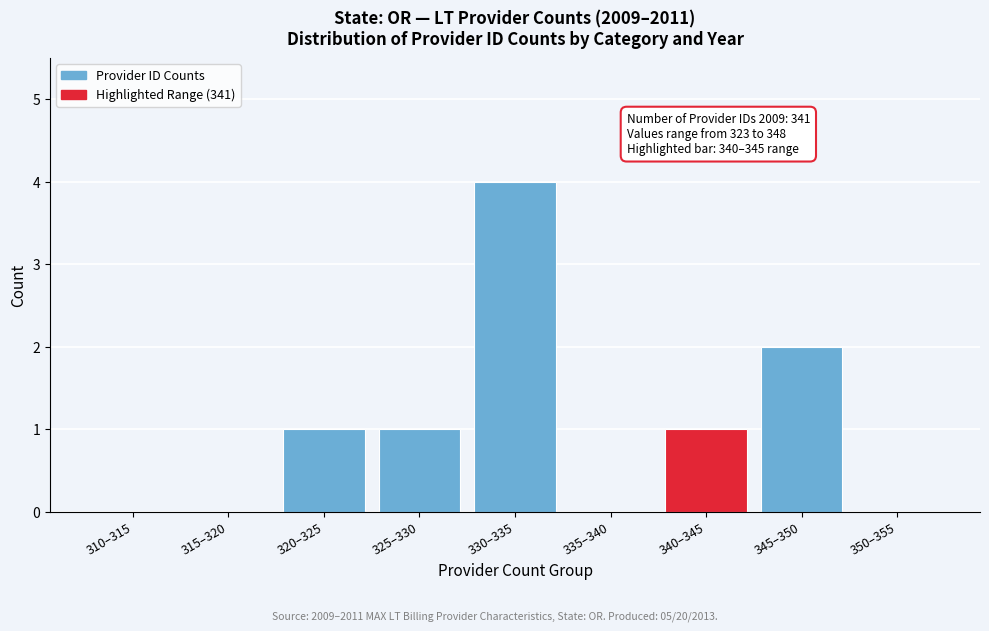

Reading left to right, what are all the values shown in this chart?

310–315=0	315–320=0	320–325=1	325–330=1	330–335=4	335–340=0	340–345=1	345–350=2	350–355=0